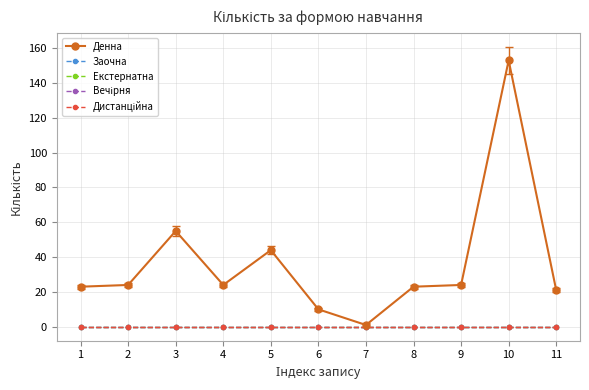

Does the chart have visible grid lines?

Yes